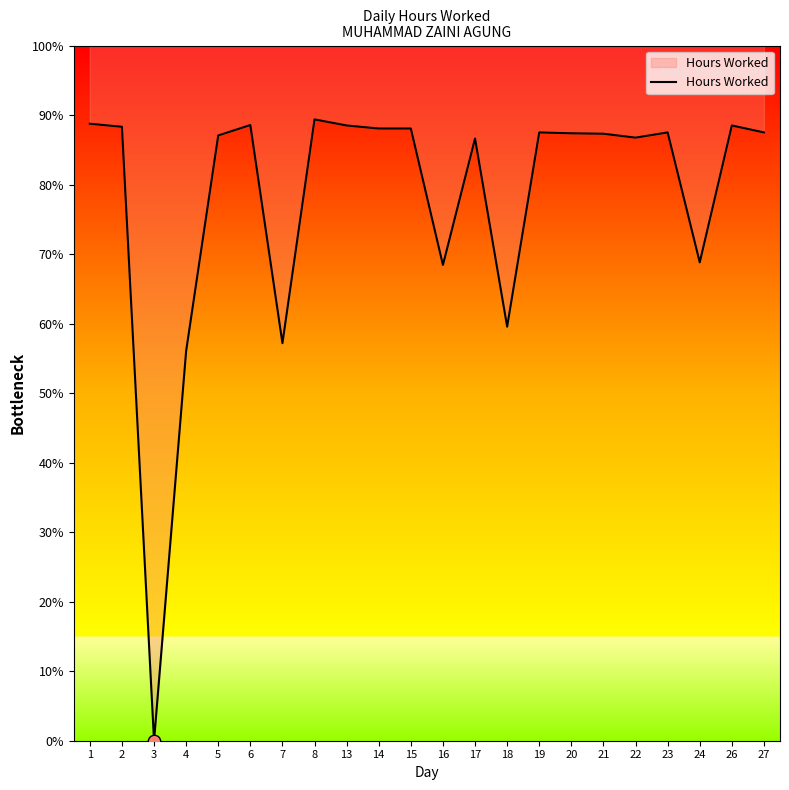

Which has a higher value, 17 or 19?

19